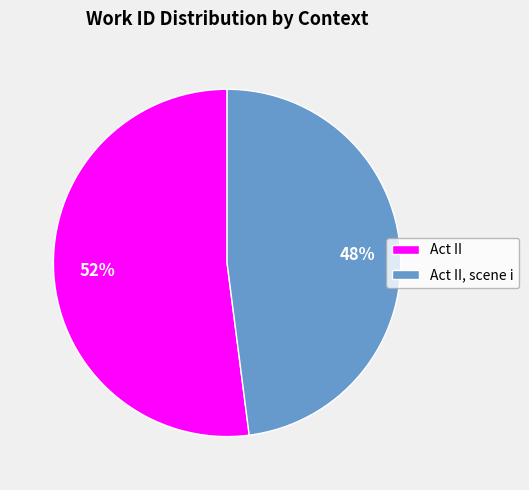

Rank the categories by value from highest to lowest.

Act II, Act II, scene i